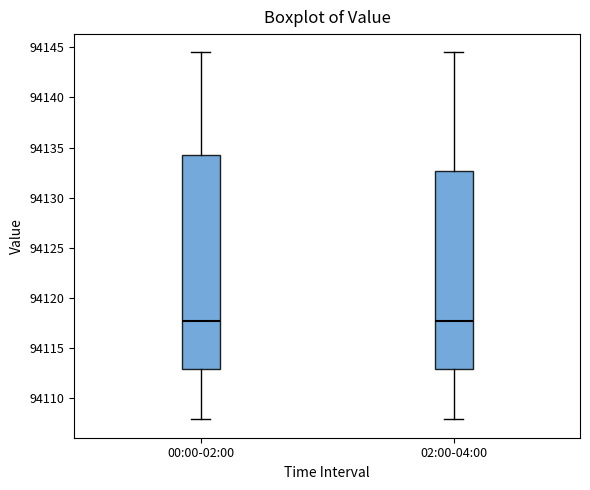

Reading left to right, read every box against the y-axis: the position of its median line, the range the box covers, and the ends of its whiskers. The values are not printed on the chart, so give them approximately, as read against the axis.

00:00-02:00: median 94117.5, box 94113.0 to 94134.0, whiskers 94108.0 to 94144.5
02:00-04:00: median 94117.5, box 94113.0 to 94132.5, whiskers 94108.0 to 94144.5